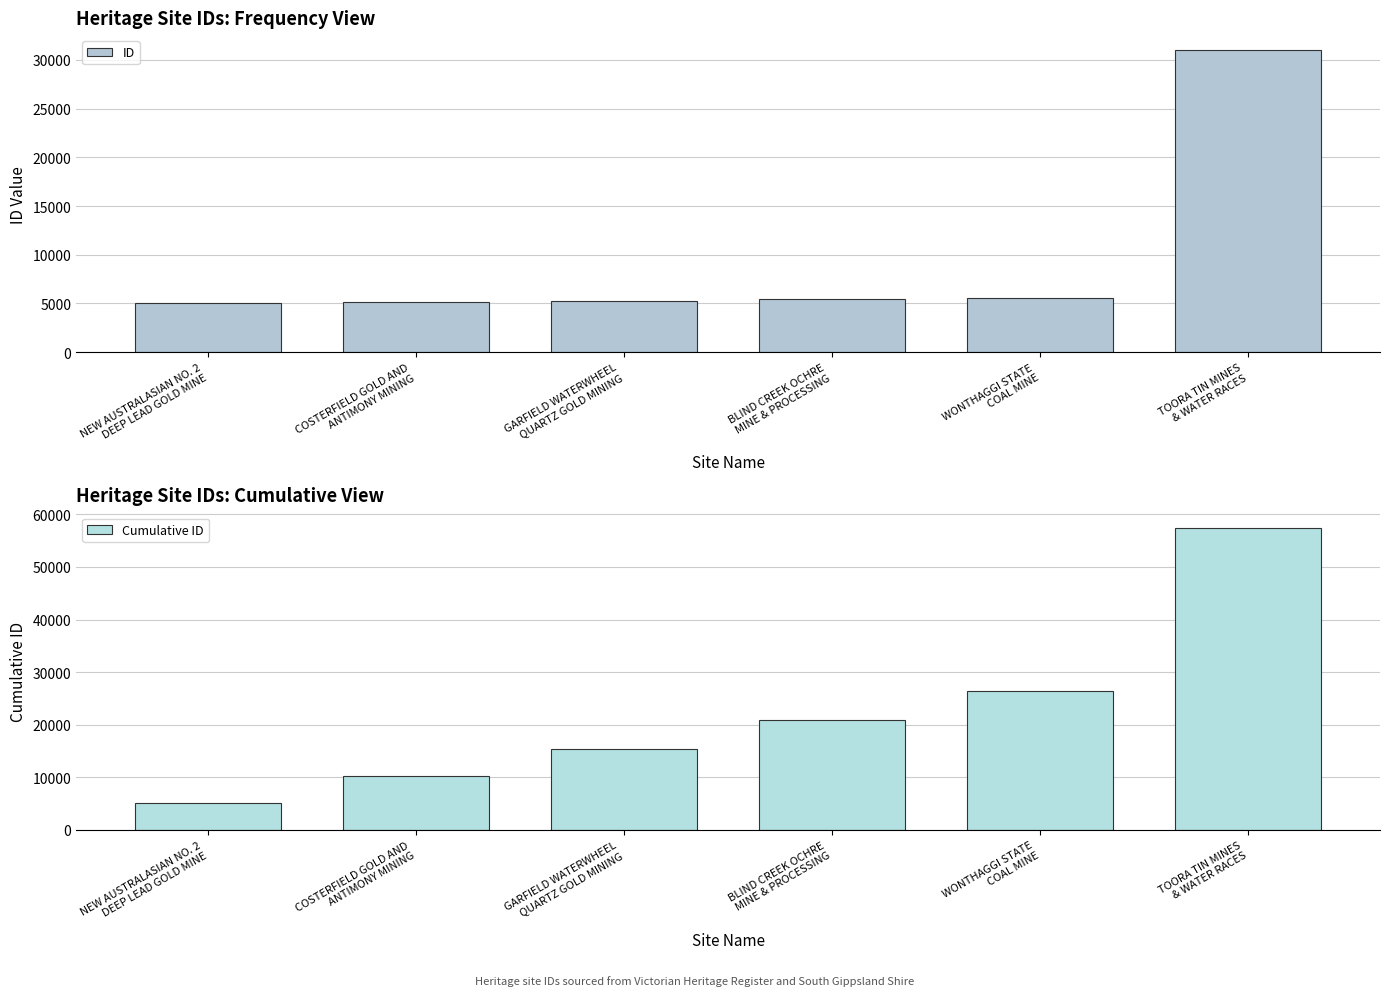

How many bars are there in total?

12